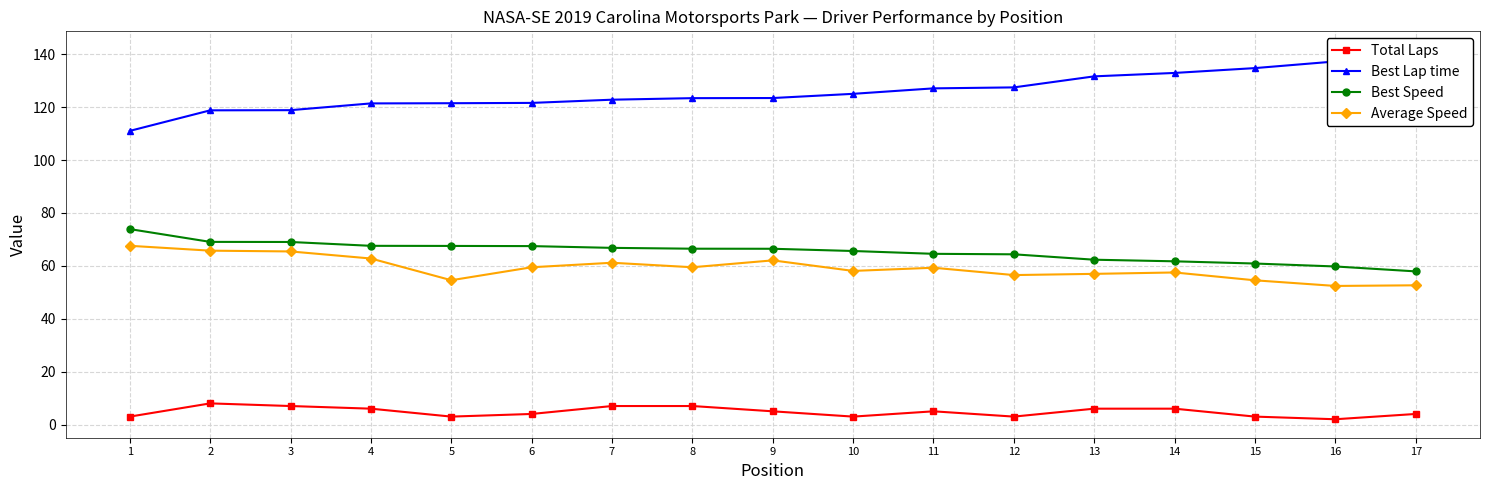

Is the value of Best Lap time at 2 greater than the value of Total Laps at 17?

Yes